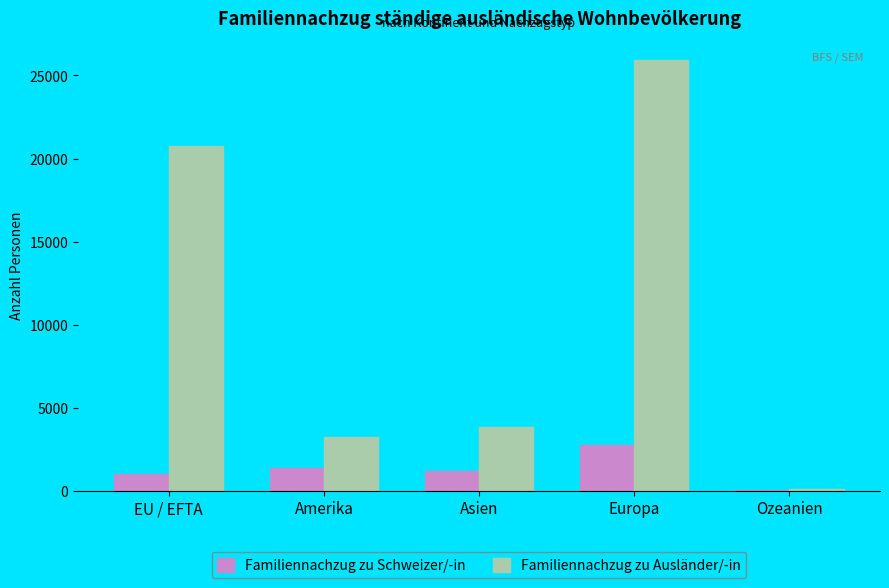

What is the difference between the Familiennachzug zu Schweizer/-in values at EU / EFTA and Amerika?

407